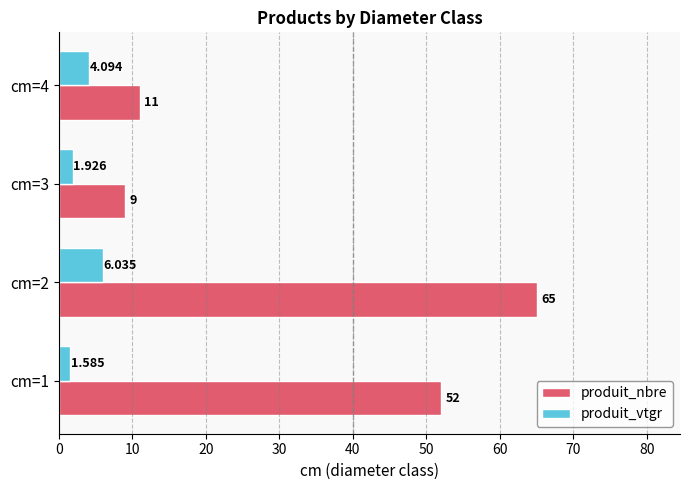

Which series has the largest range (max minus min)?

produit_nbre